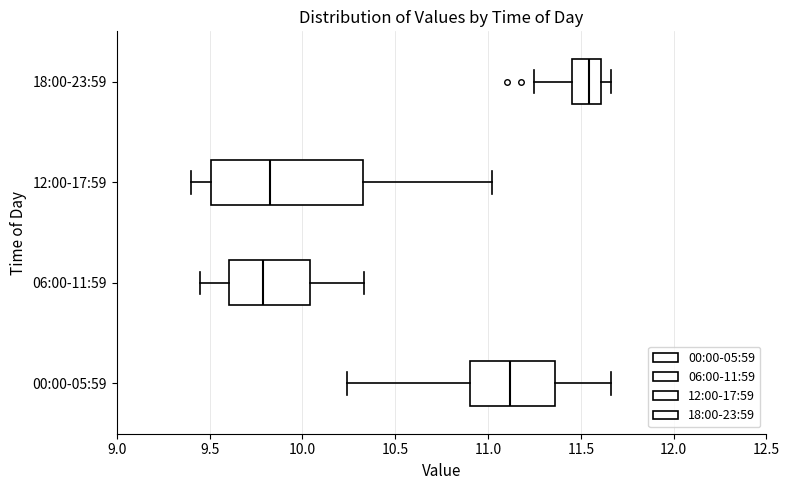

Reading bottom to top, transcribe this box plot: for each box, give where its median line is, the range the box spans, and where its two whiskers end, as read against the x-axis. The values are not printed on the chart, so give them approximately, as read against the axis.

00:00-05:59: median 11.10, box 10.90 to 11.35, whiskers 10.25 to 11.65
06:00-11:59: median 9.80, box 9.60 to 10.05, whiskers 9.45 to 10.35
12:00-17:59: median 9.85, box 9.50 to 10.35, whiskers 9.40 to 11.00
18:00-23:59: median 11.55, box 11.45 to 11.60, whiskers 11.25 to 11.65